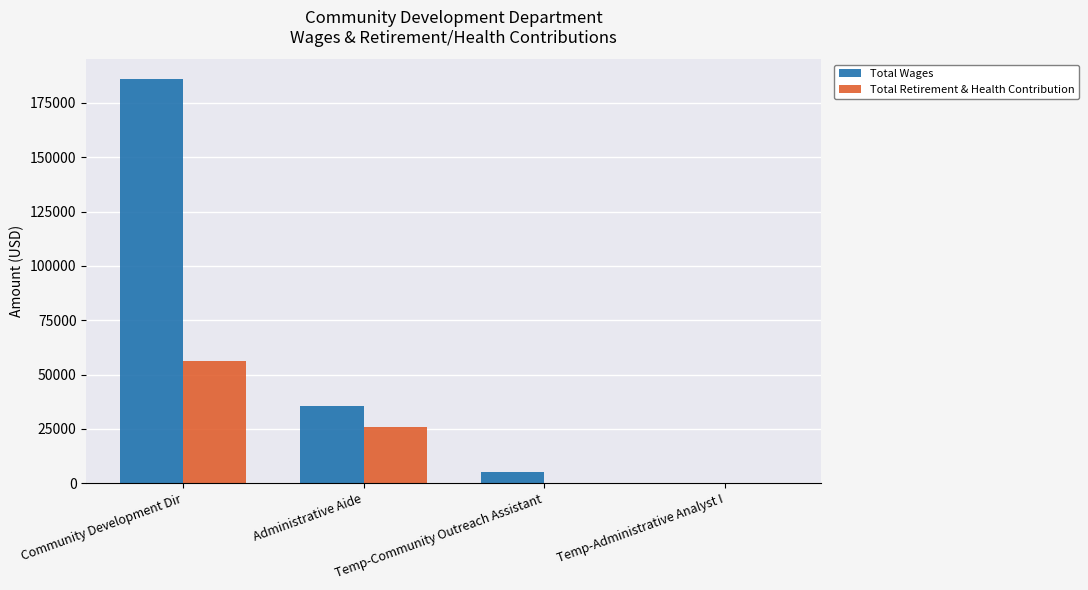

How many data points does each series have?

4